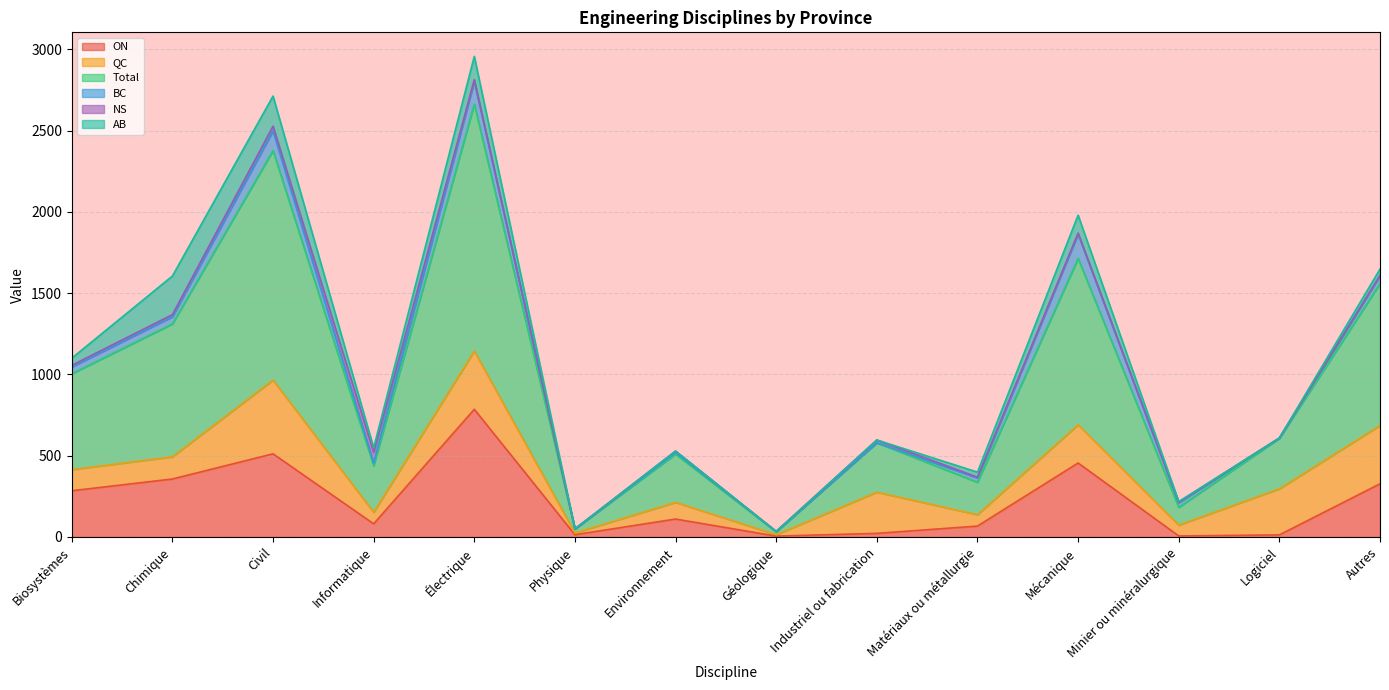

True or false: QC and Total intersect in this chart.

False